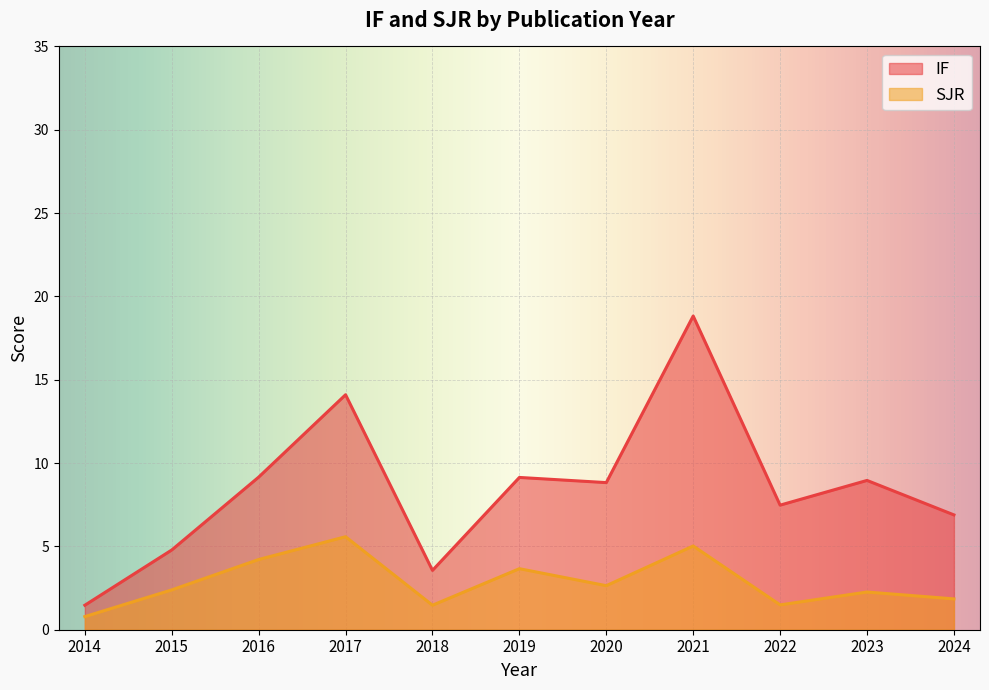

What is the difference between the maximum and minimum values in the IF series?

17.4